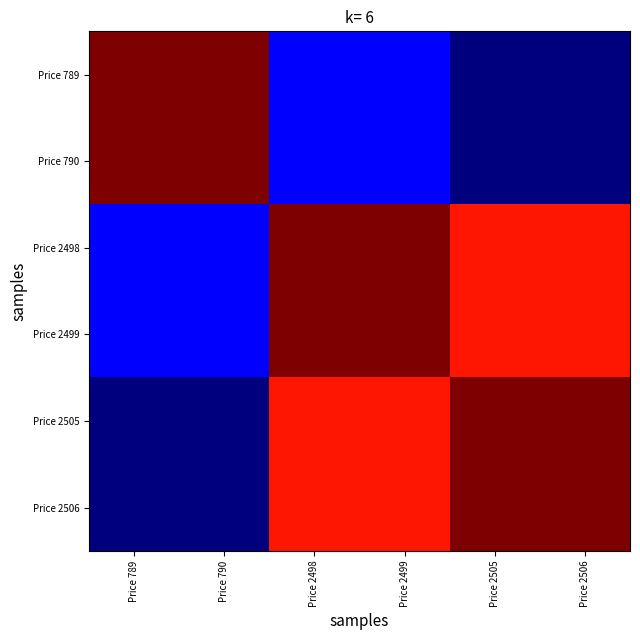

Count the number of data series in this chart.

6